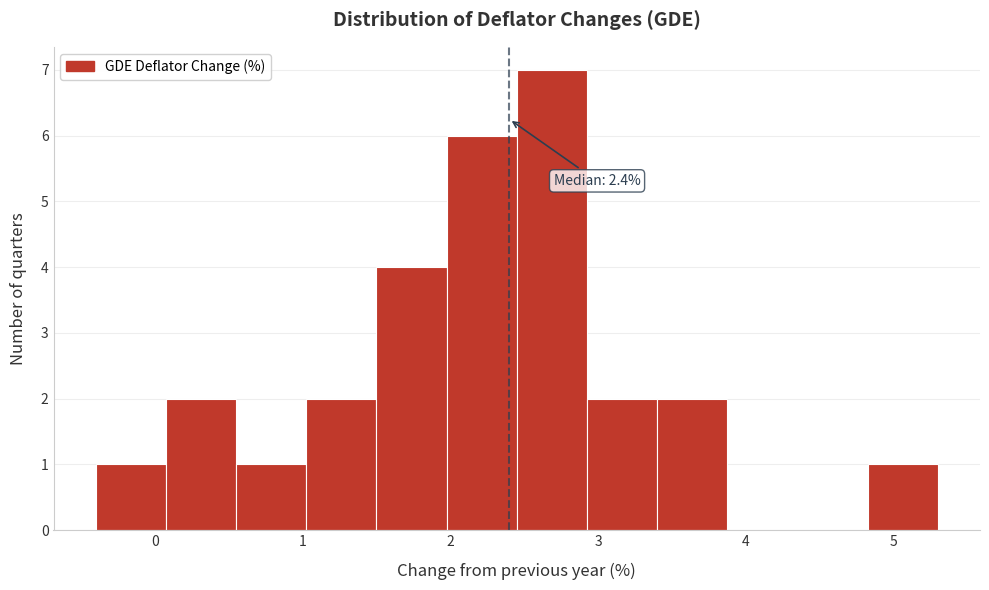

Which range on the x-axis has the tallest bar?

2.5 to 2.9